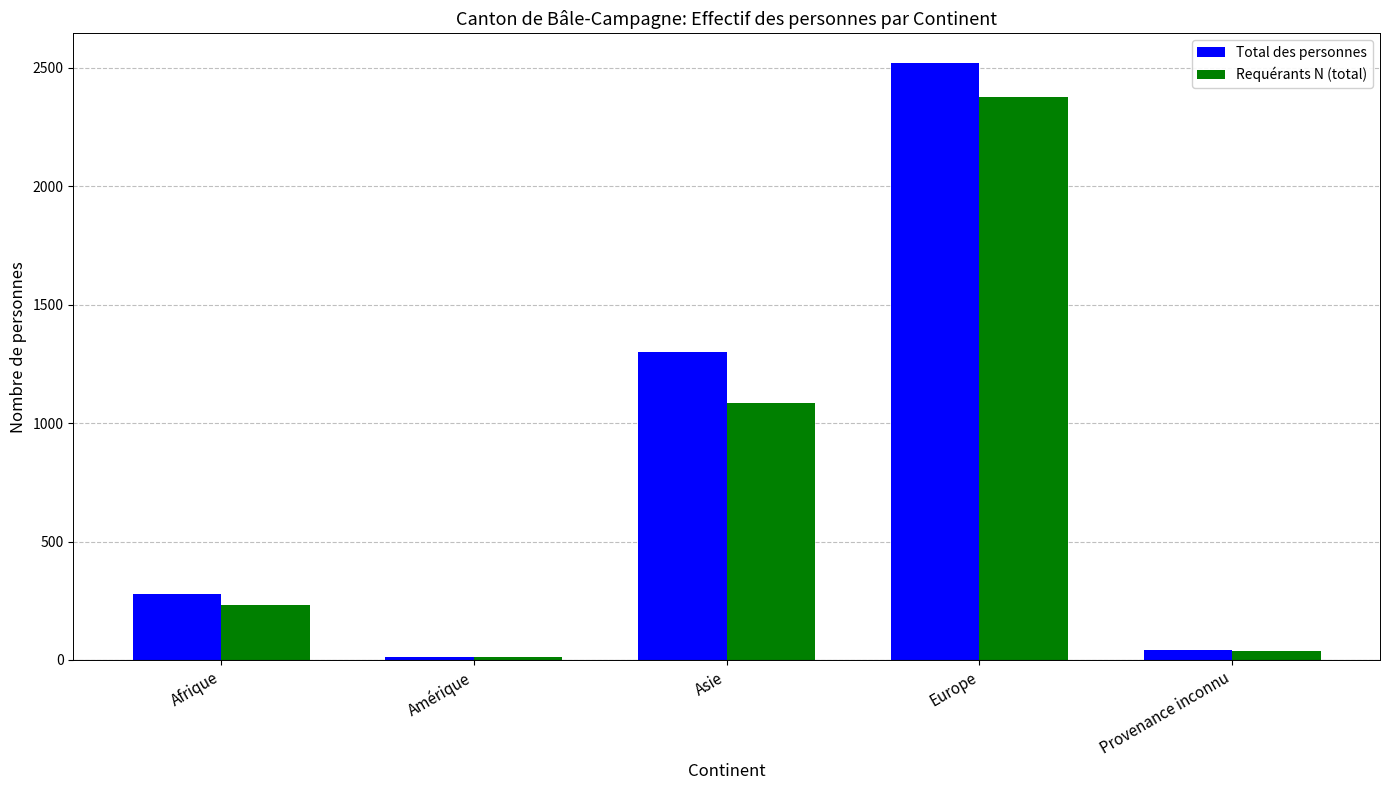

True or false: Total des personnes has a value of 1202 at Europe.

False